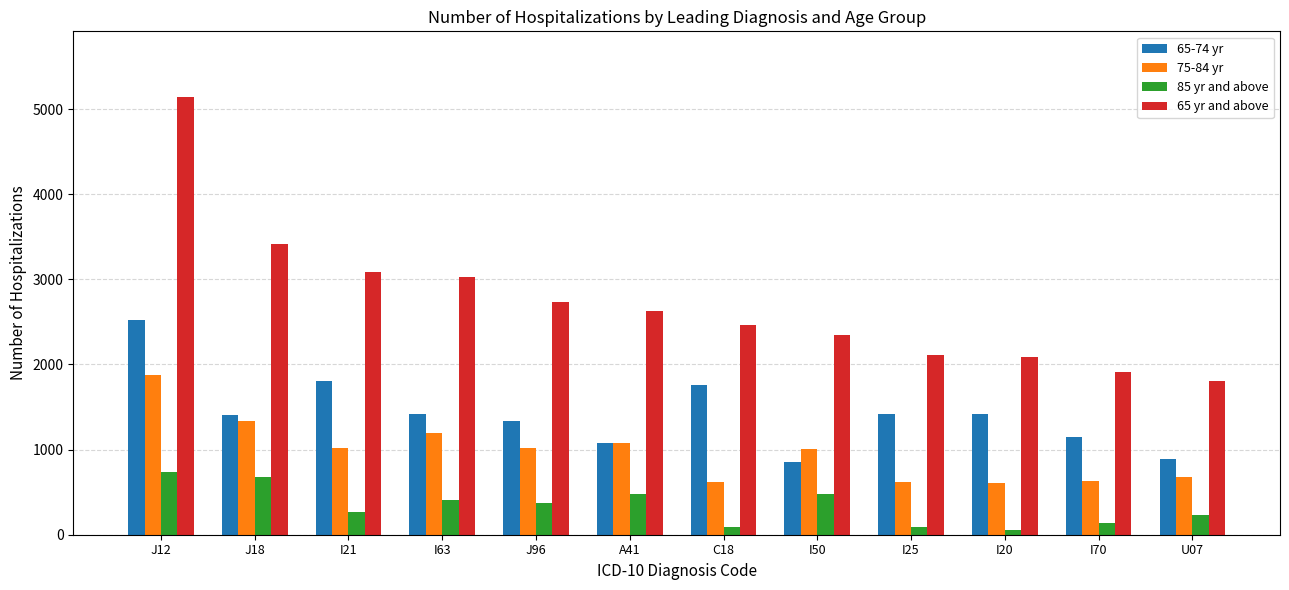

At which category is the sum across all series the highest?

J12